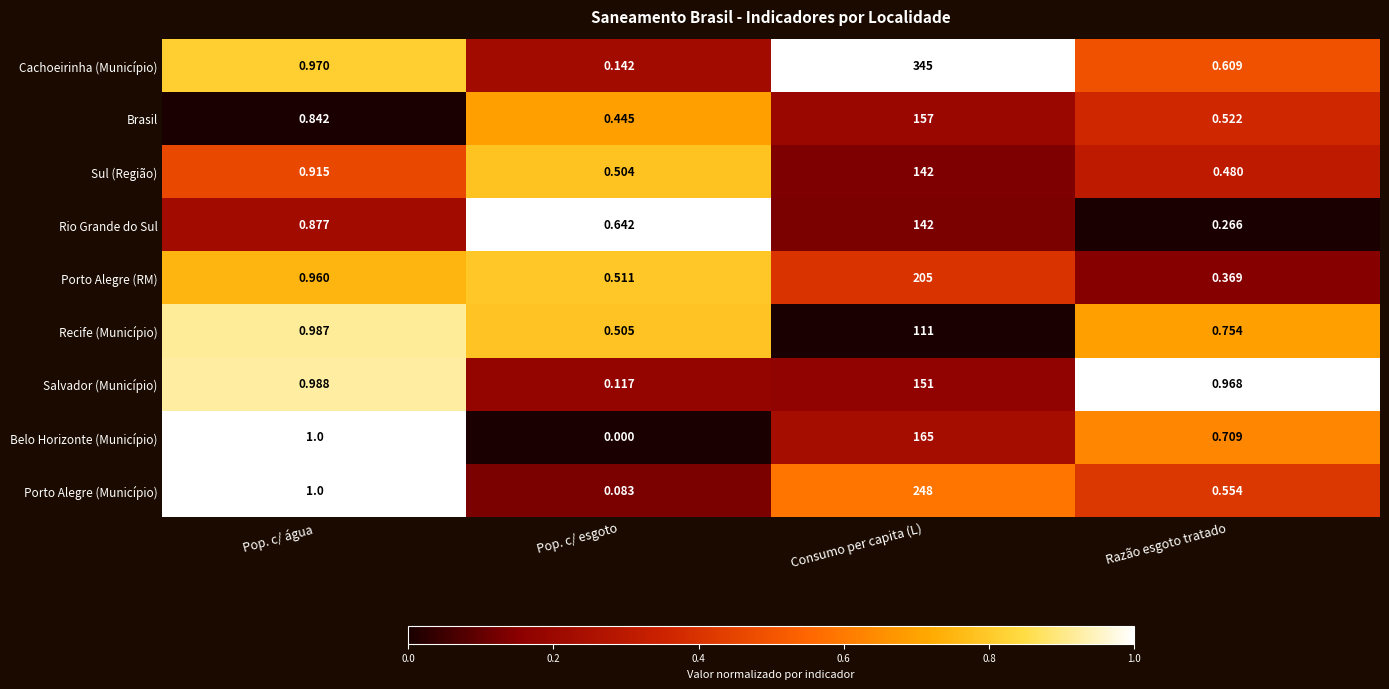

Which series has the widest spread of values?

Cachoeirinha (Município)